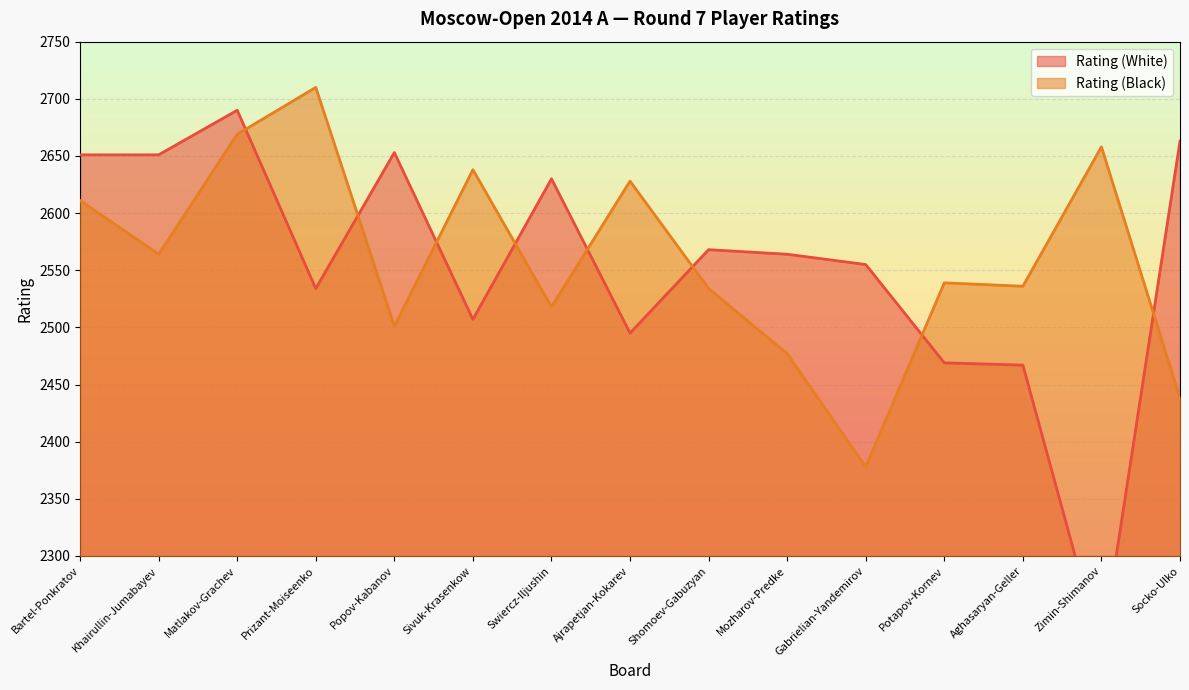

What is the difference between the Rating (White) values at Zimin-Shimanov and Sivuk-Krasenkow?

291